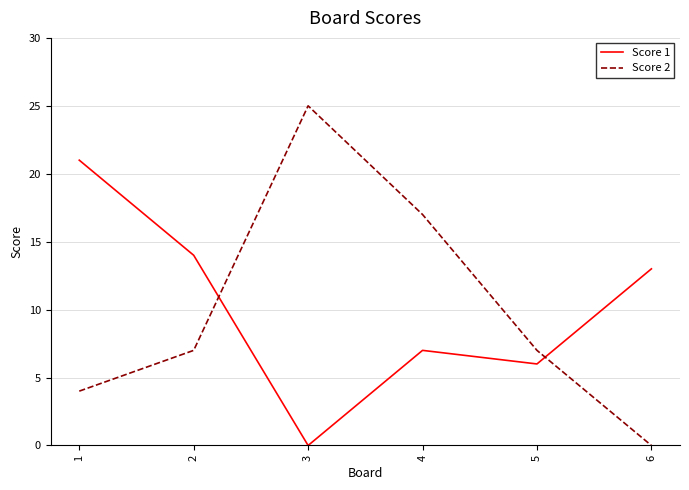

What is the highest value of the Score 2 series?

25